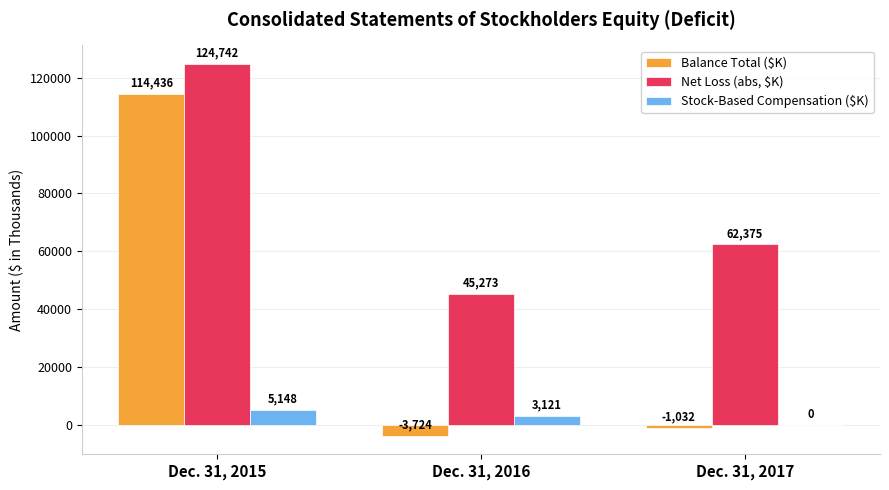

Which category has the highest value across all series?

Dec. 31, 2015